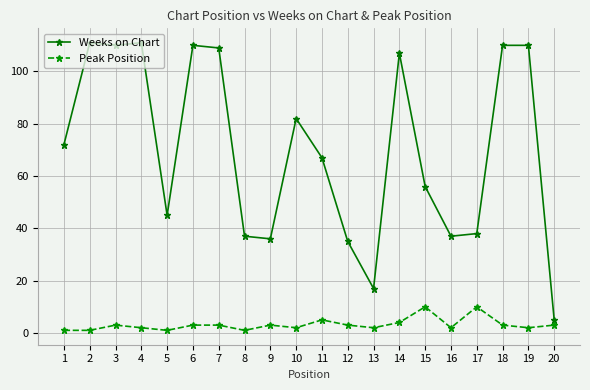

At which label does Weeks on Chart reach its minimum?

20